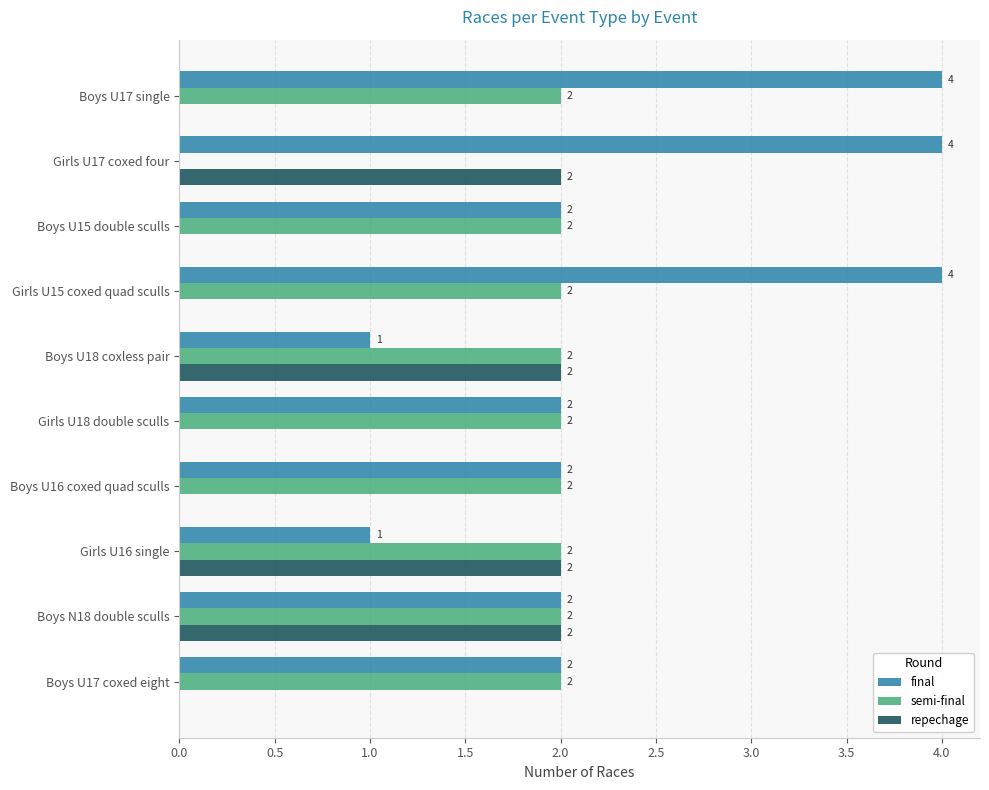

How many repechage values are between 0 and 2?

10